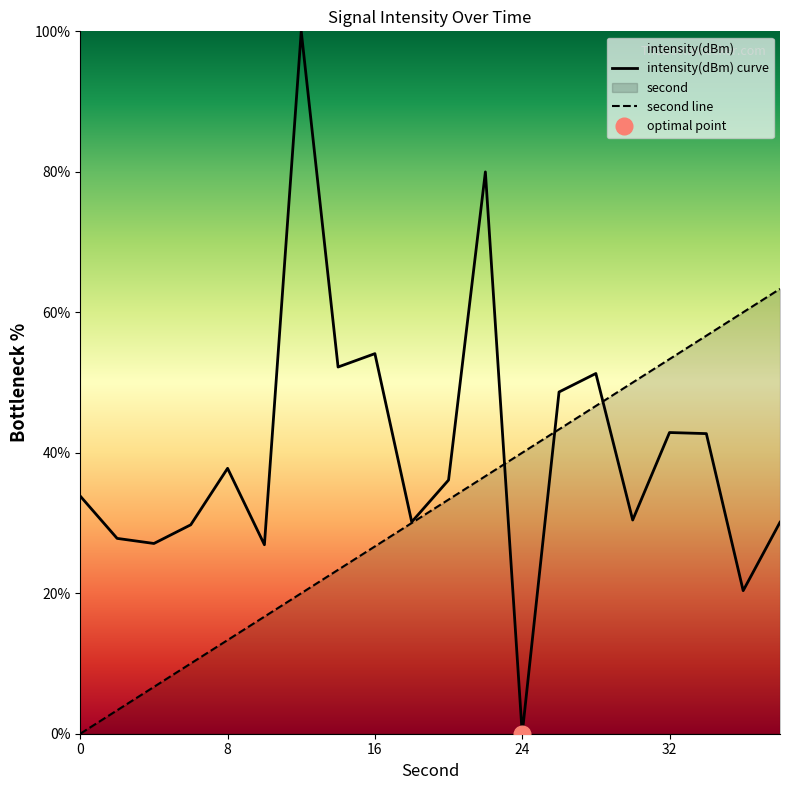

The value of second at 0 is 37.9. True or false?

False